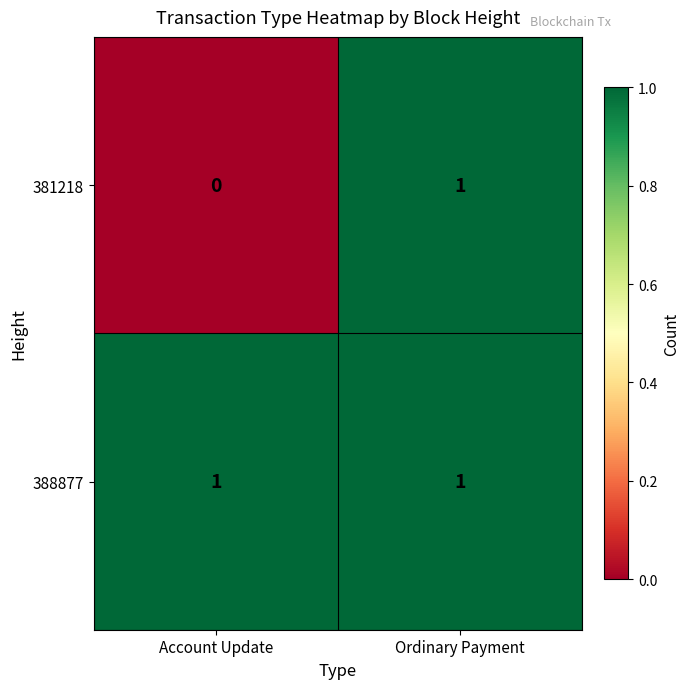

True or false: 381218 has a value of 1 at Ordinary Payment.

True